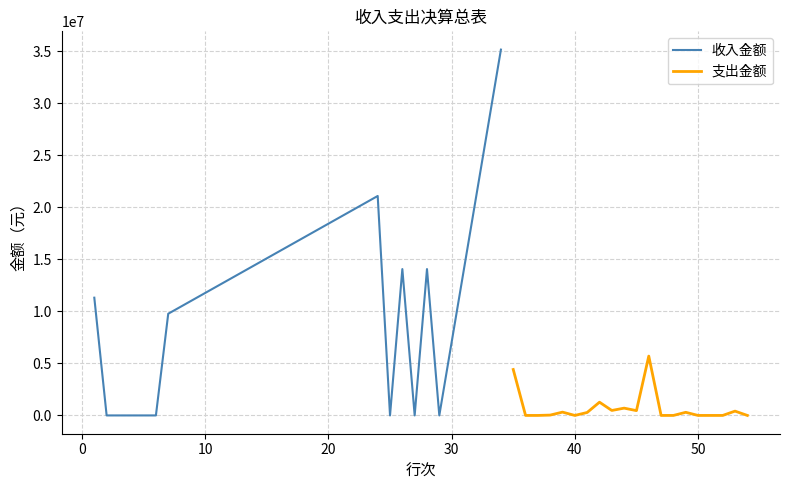

How many interior local valleys (lower than both neighbors) does the data have?

3